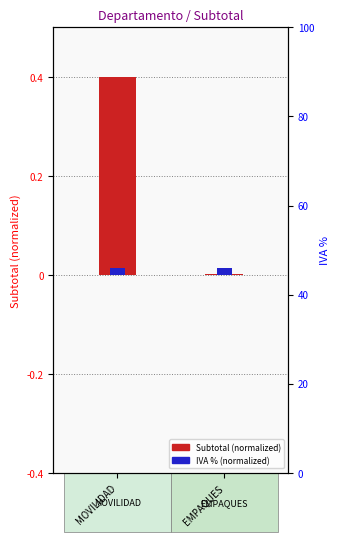

At which category does the chart reach its peak across all series?

MOVILIDAD